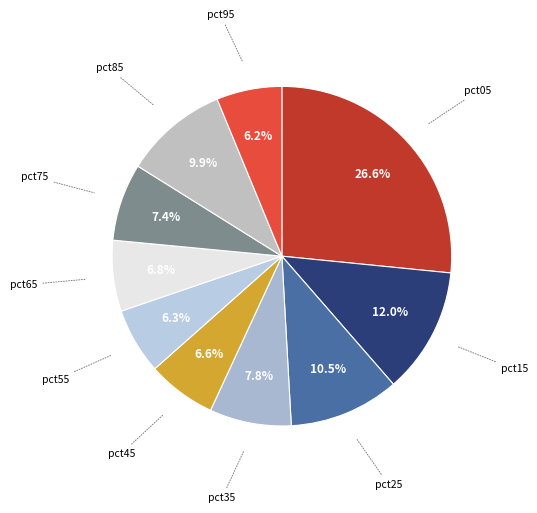

To the nearest percent, what is the combined percentage of pct35 and pct15?

20%